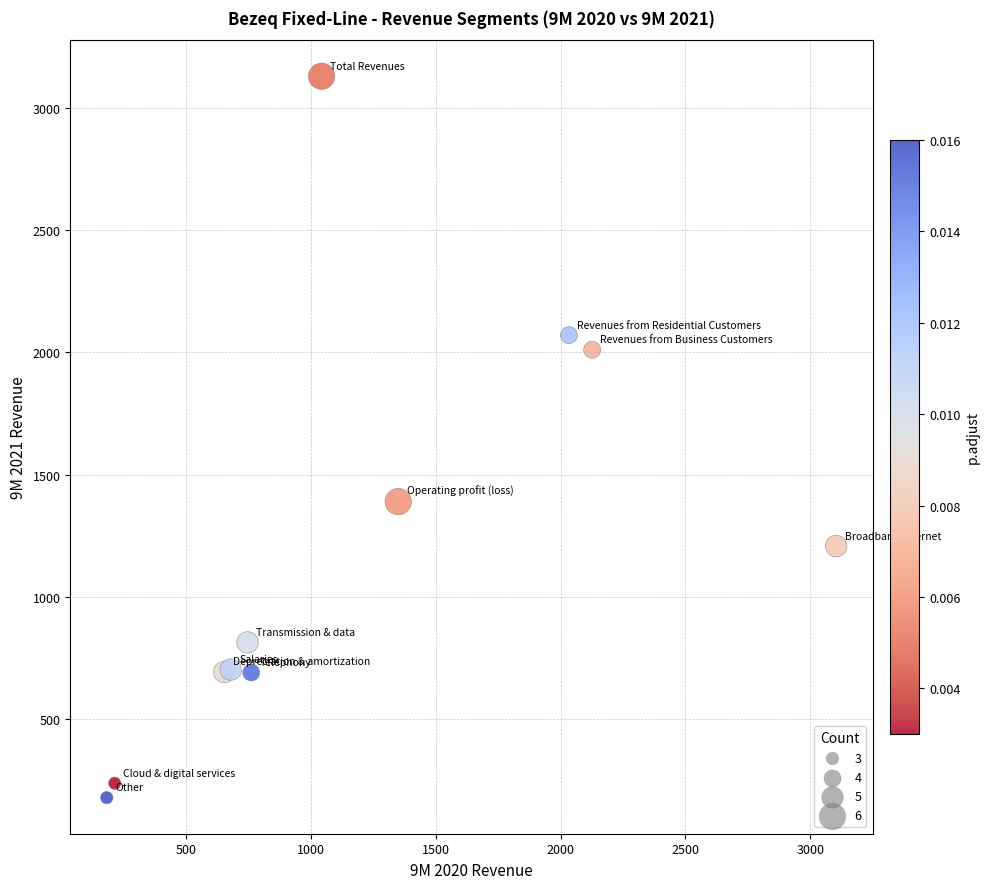

What Y value in the scatter plot is closest to 1654?

1390